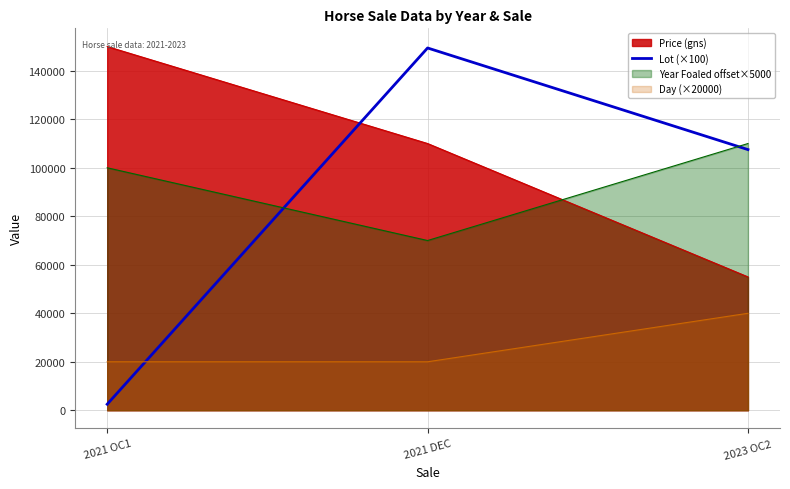

Between 2021 DEC and 2023 OC2, which series saw the biggest shift?

Price (gns)